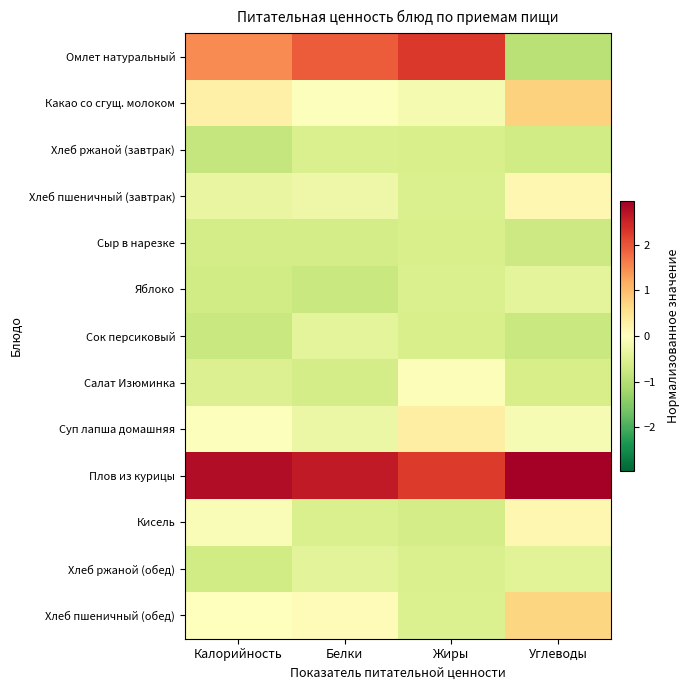

Which series has the largest range (max minus min)?

Омлет натуральный